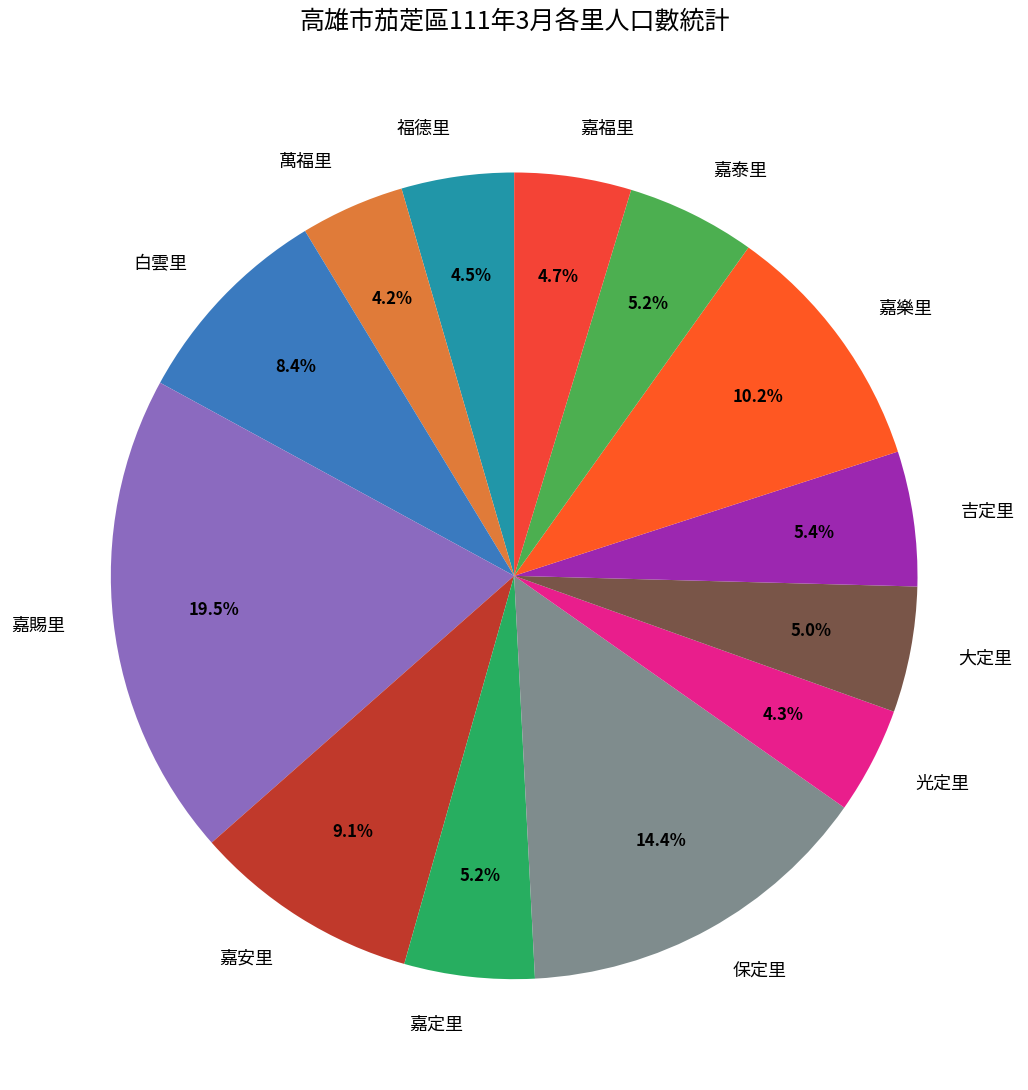

Count the number of slices in the pie.

13